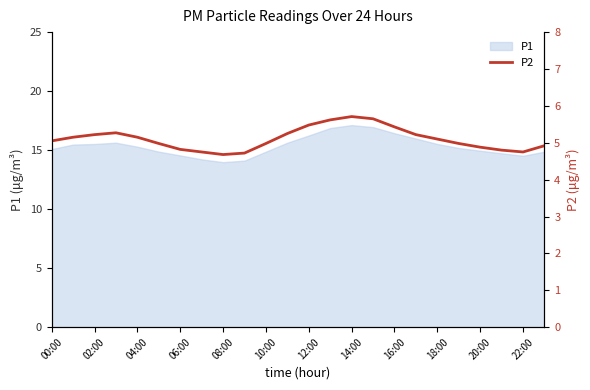

Is it true that P1 equals 14.5 at 22:00?

True